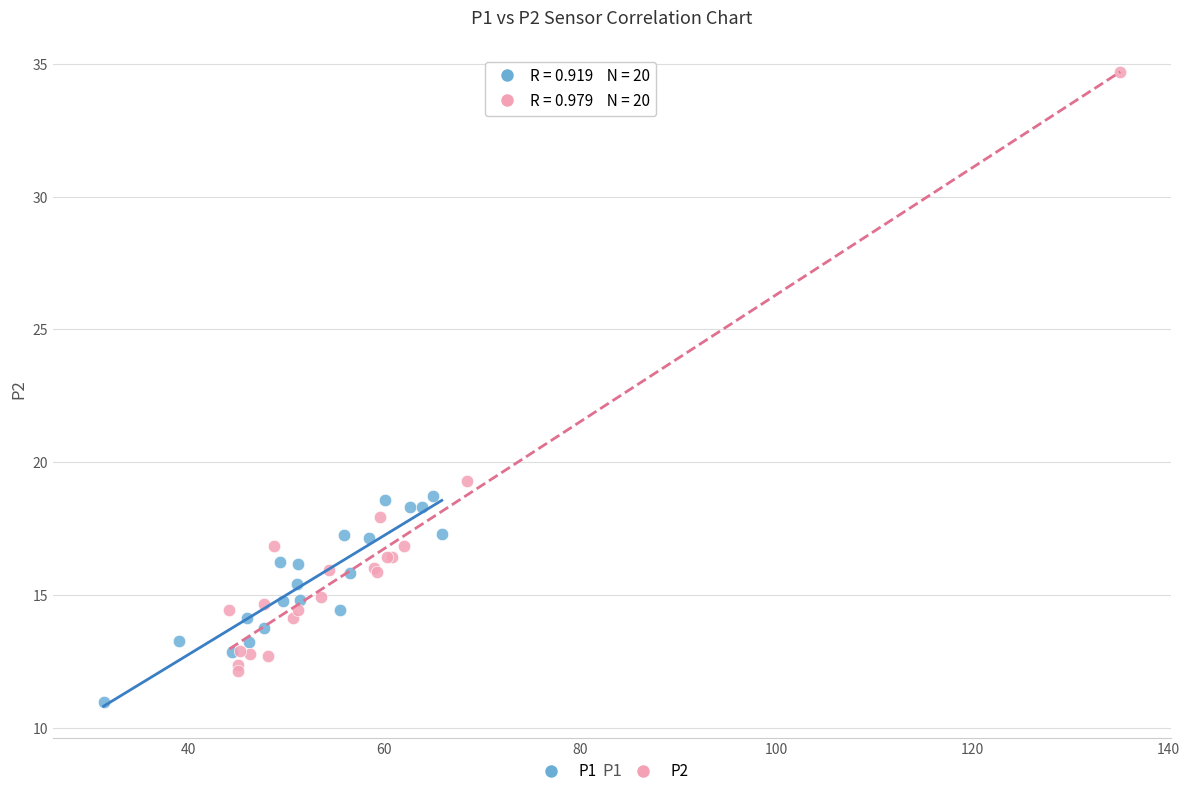

Which series reaches the maximum Y coordinate?

P2